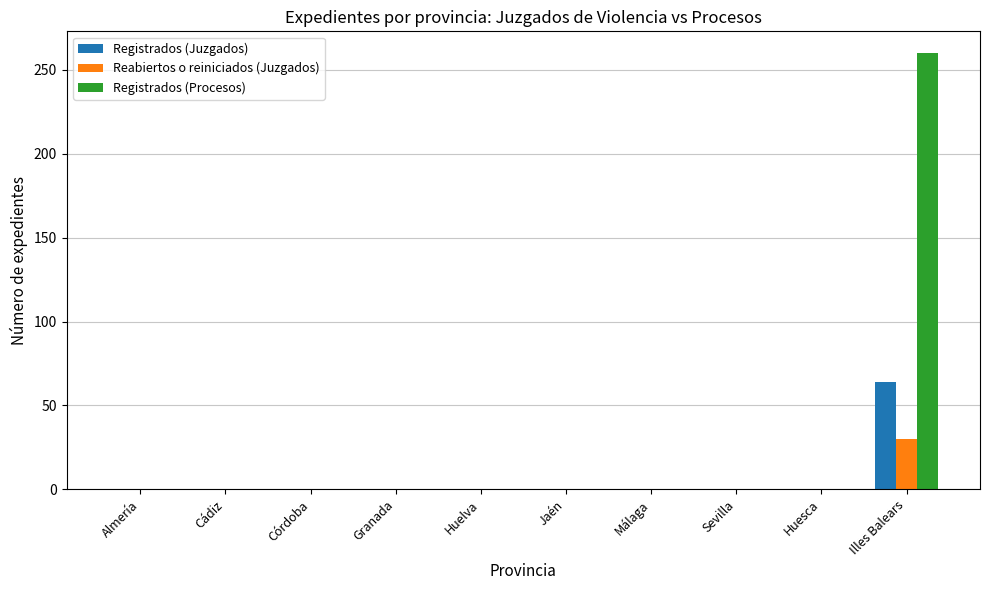

At which category is the sum across all series the highest?

Illes Balears